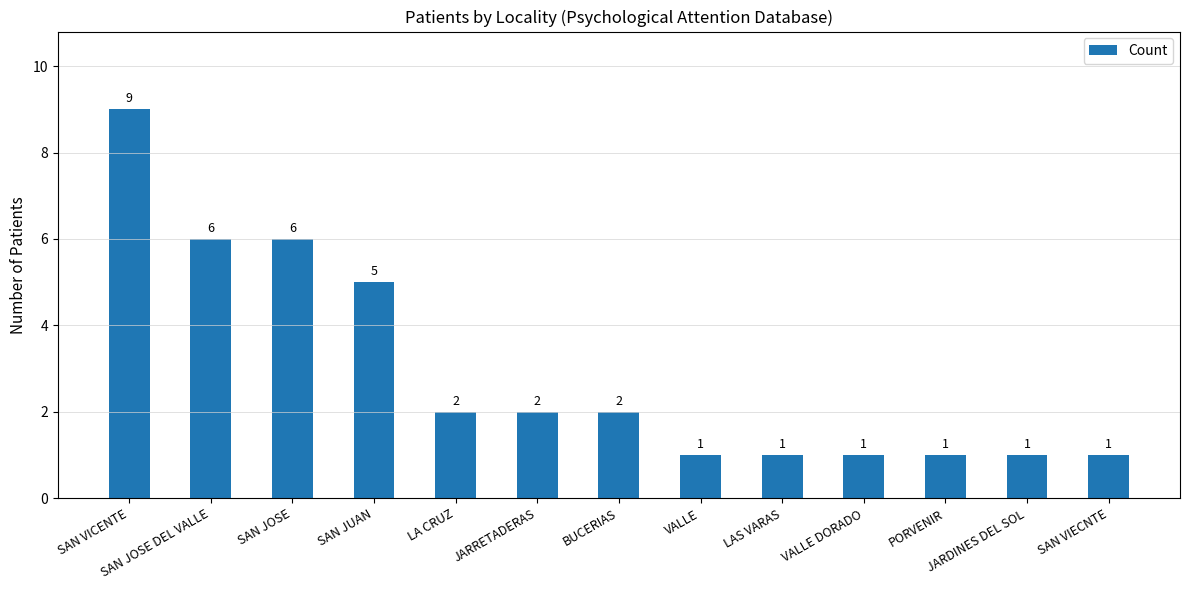

How many data points does each series have?

13